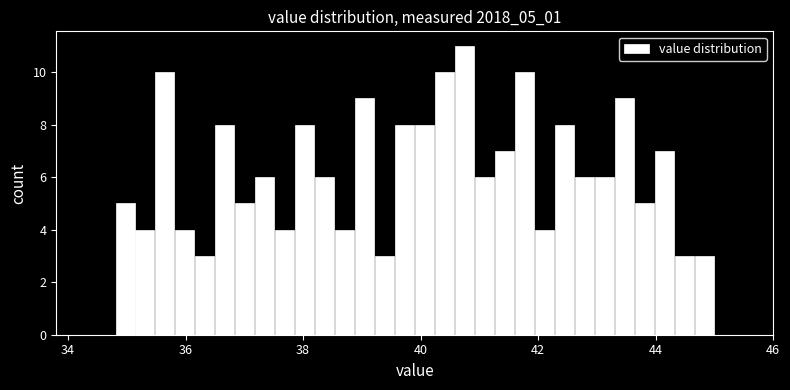

Read against the x-axis, roughly where is the centre of the tallest bar?

40.8